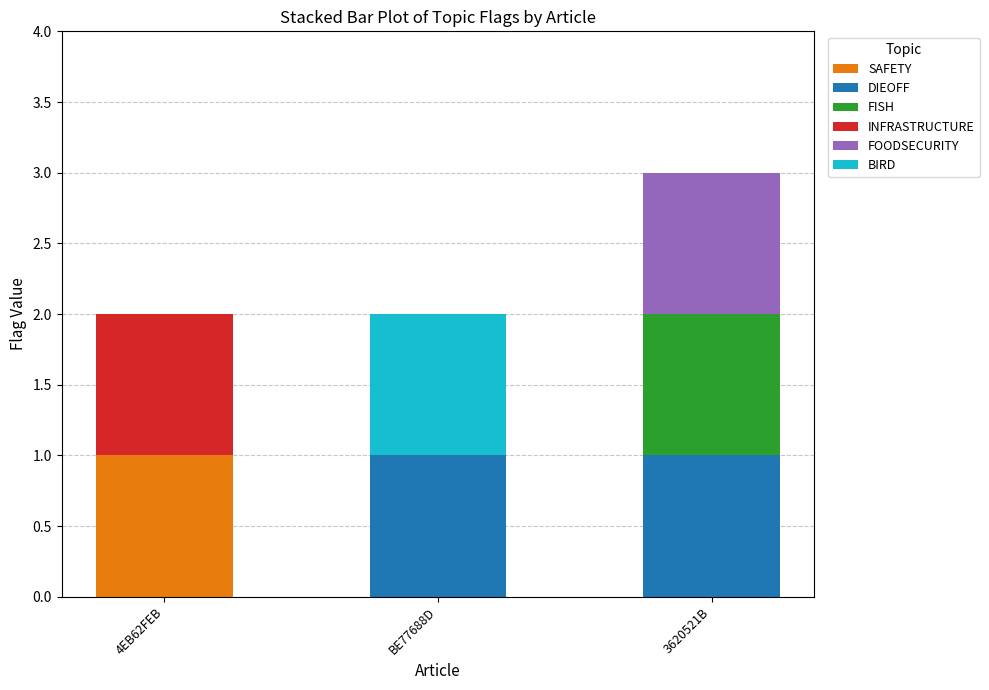

At which category is the sum across all series the highest?

3620521B